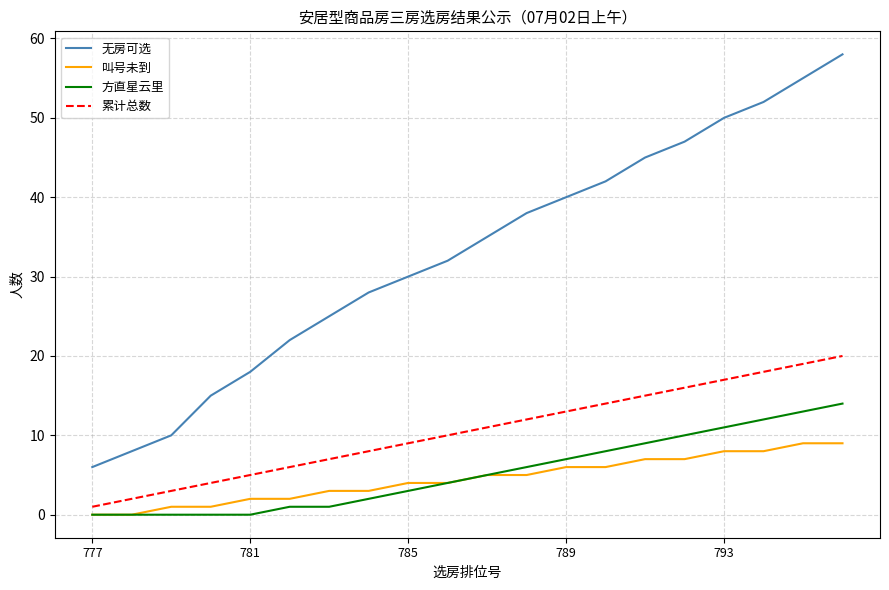

List the series in order of their peak value, lowest first.

叫号未到, 方直星云里, 累计总数, 无房可选